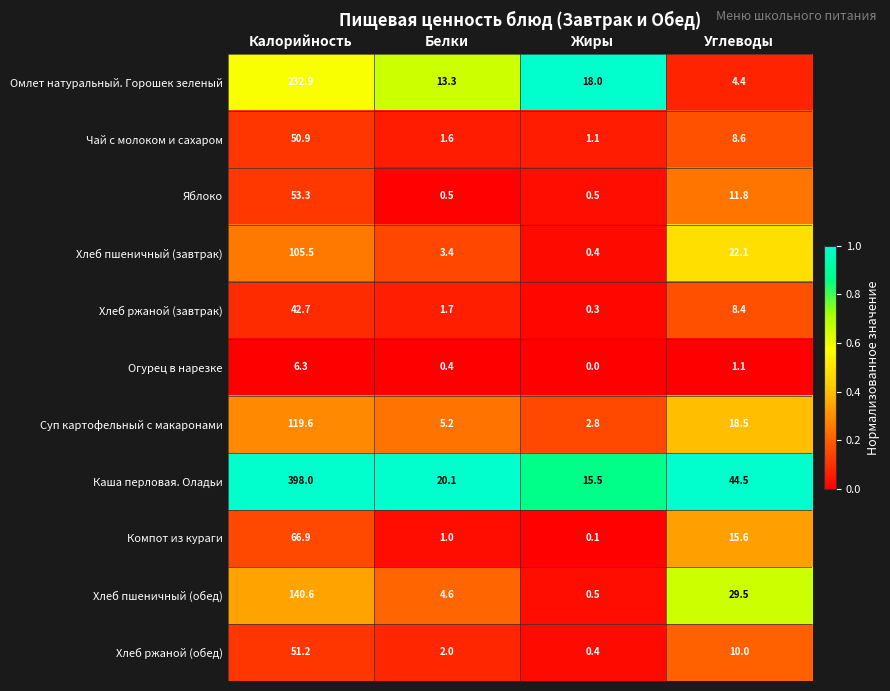

List the series in order of their peak value, lowest first.

Огурец в нарезке, Хлеб ржаной (завтрак), Чай с молоком и сахаром, Хлеб ржаной (обед), Яблоко, Компот из кураги, Хлеб пшеничный (завтрак), Суп картофельный с макаронами, Хлеб пшеничный (обед), Омлет натуральный. Горошек зеленый, Каша перловая. Оладьи